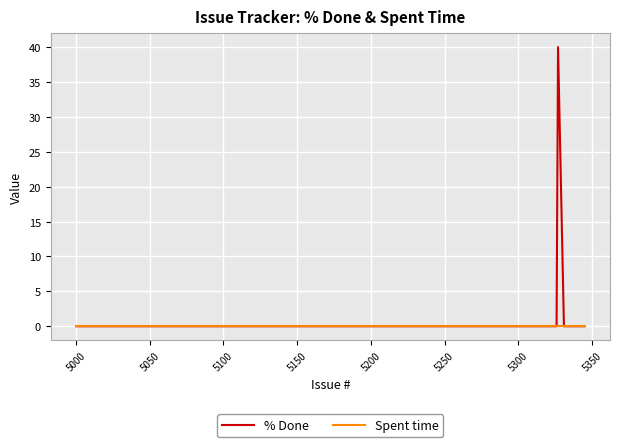

What are all the series names shown in the legend?

% Done, Spent time